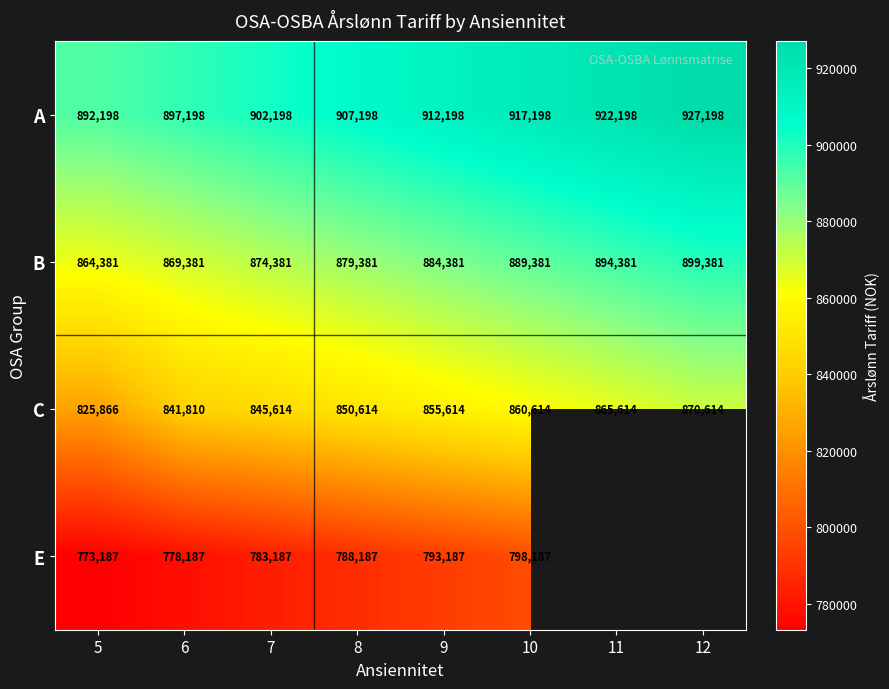

Between 5 and 11, which is larger?

11